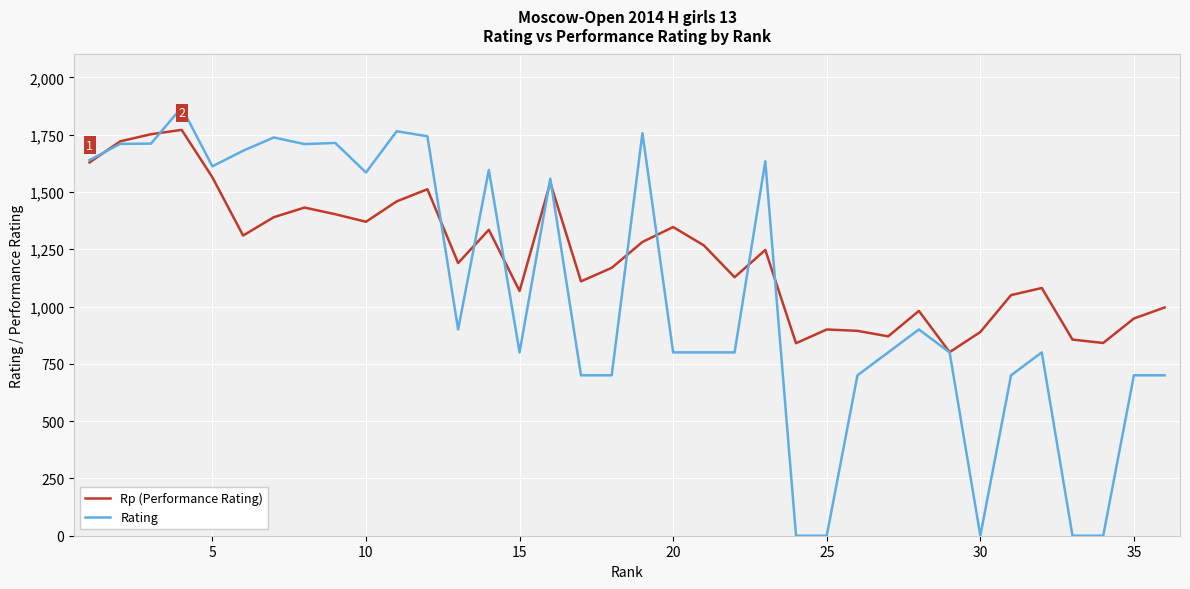

Rank the series by their maximum value, from highest to lowest.

Rating, Rp (Performance Rating)